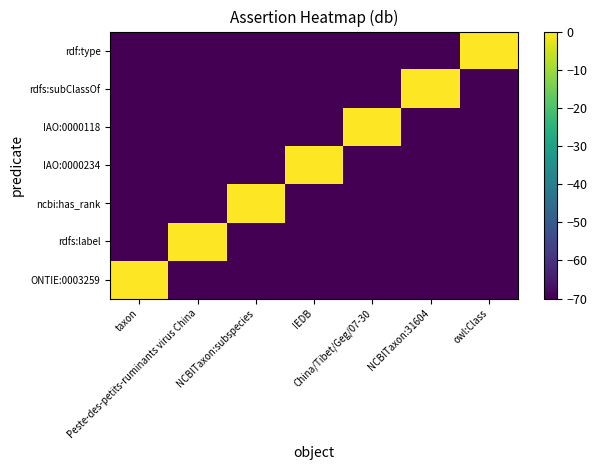

Between NCBITaxon:31604 and taxon, which is larger?

taxon